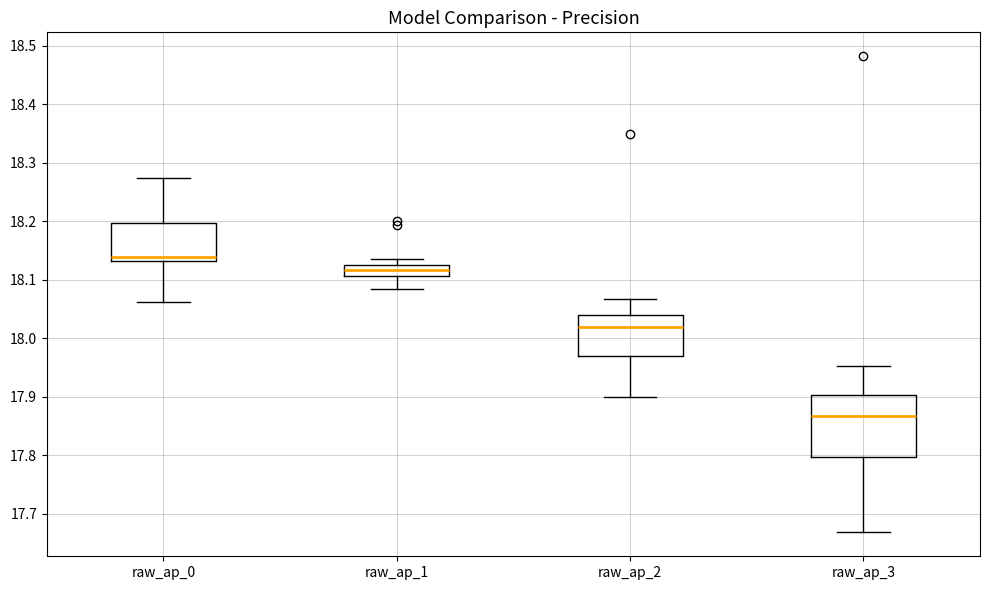

Comparing the boxes themselves (not the whiskers), which one is the tallest?

raw_ap_3